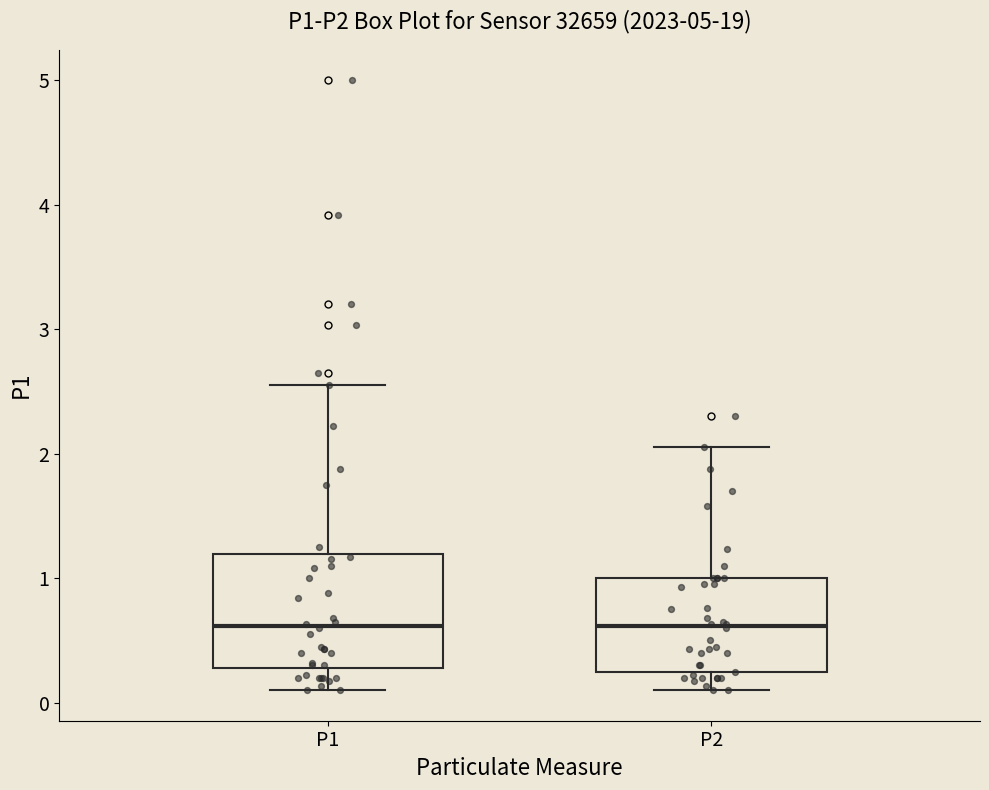

Where does the median line of the box for P1 sit on the y-axis? The values are not printed on the chart, so give them approximately, as read against the axis.

0.6